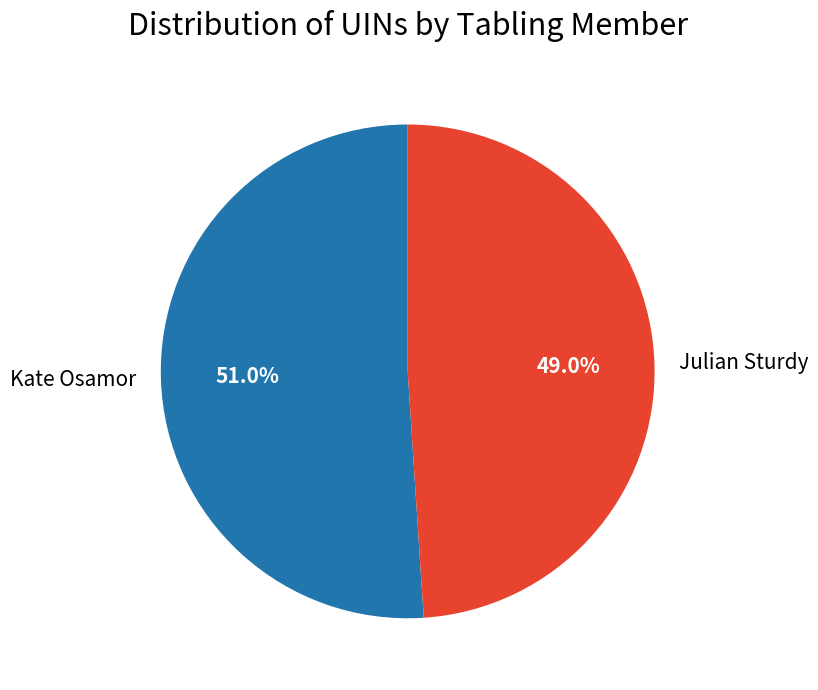

Count the number of slices in the pie.

2